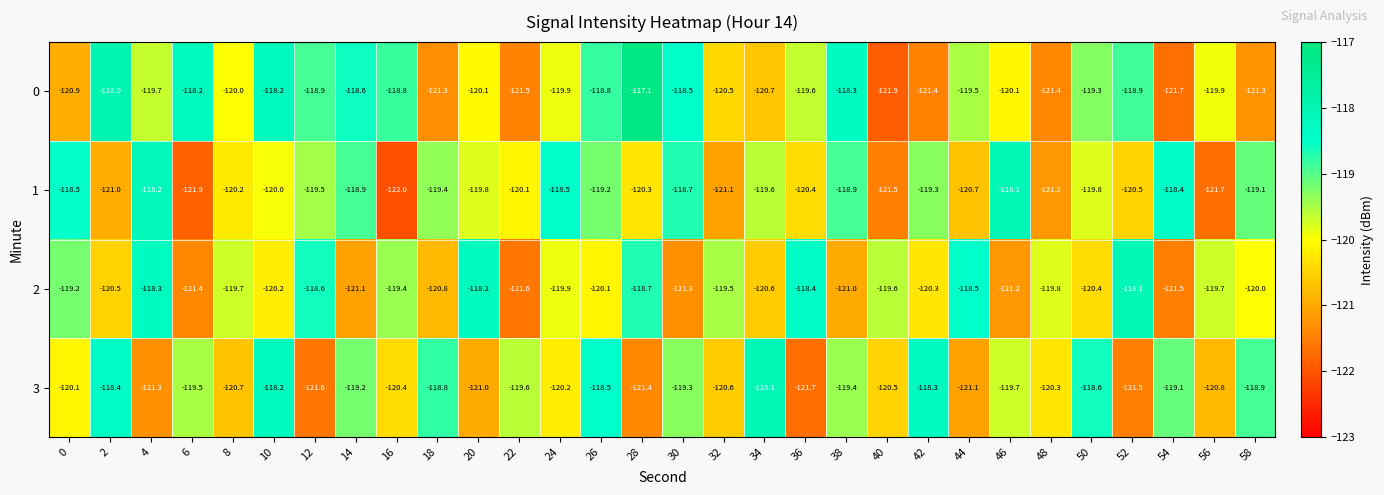

What is the difference between the highest and lowest values at 18?

2.5